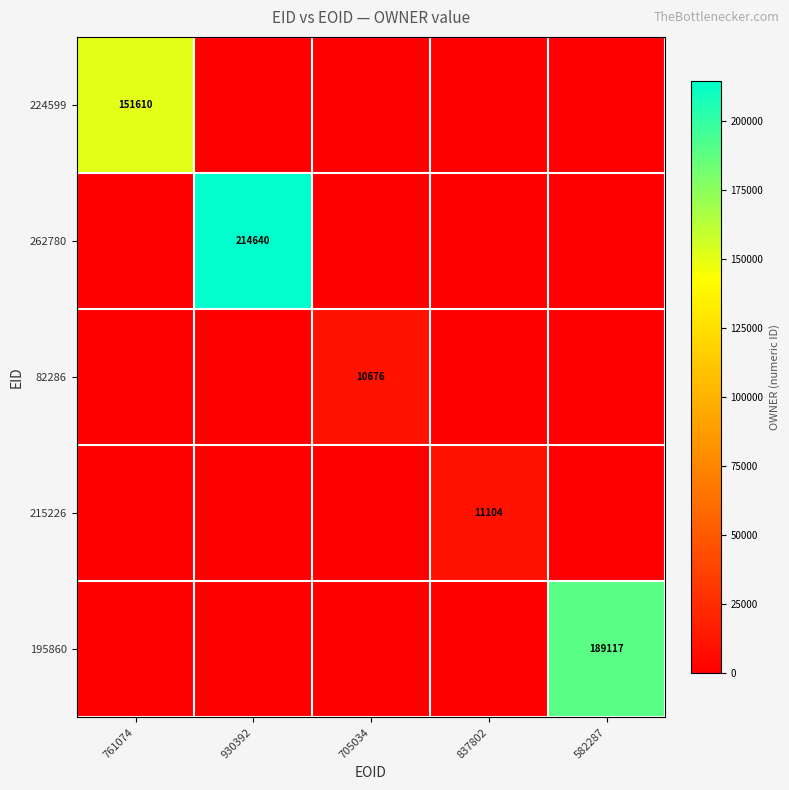

Between 582287 and 761074, which is larger?

761074